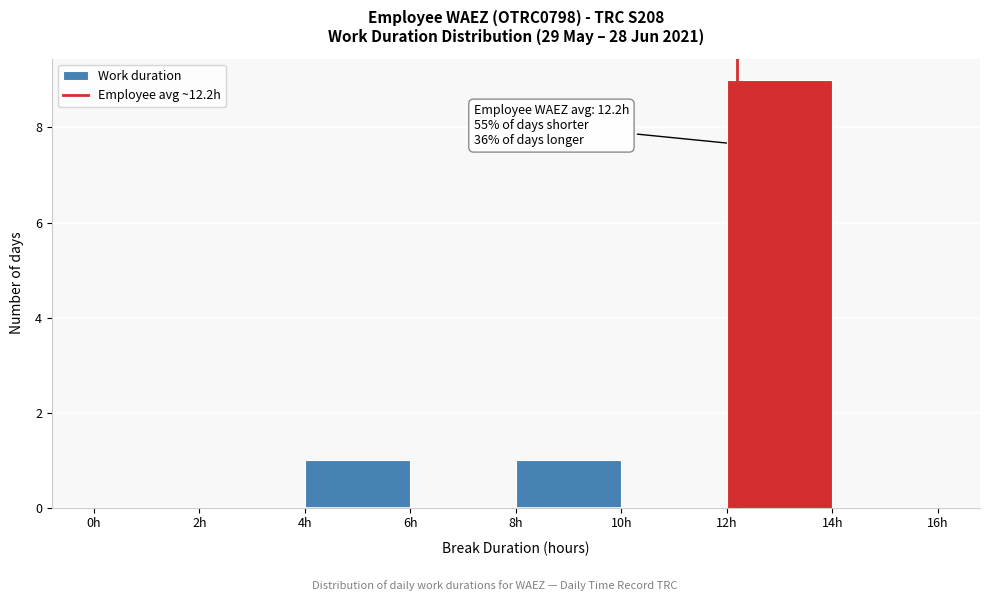

Which range on the x-axis has the tallest bar?

12 to 14